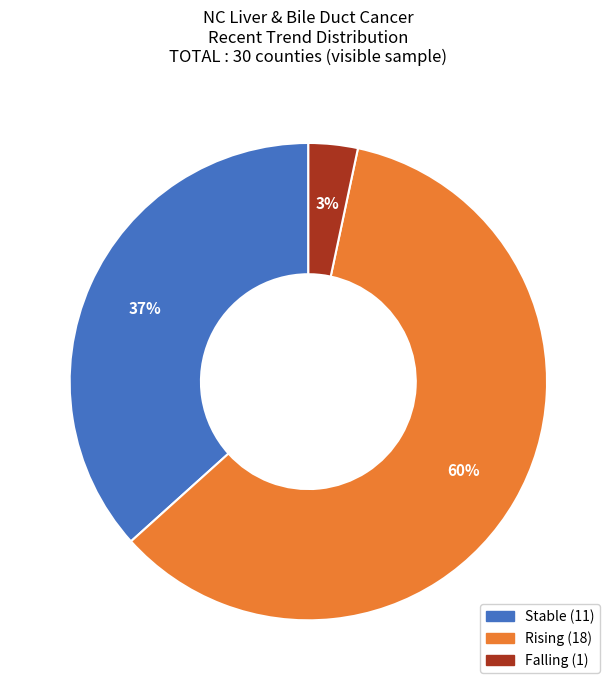

Is there a majority slice in this chart?

Yes